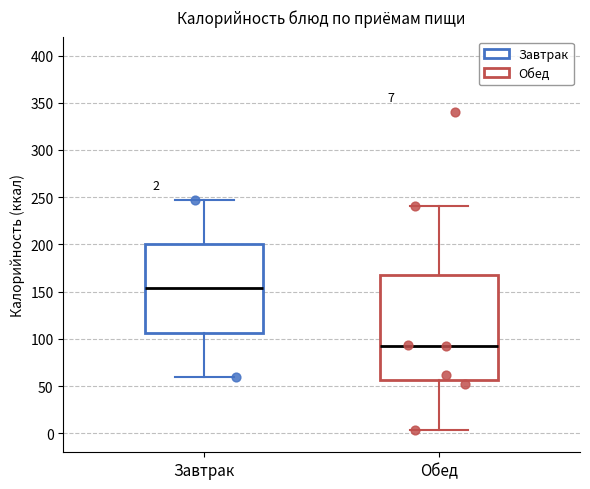

Which box has the lowest median line?

Обед